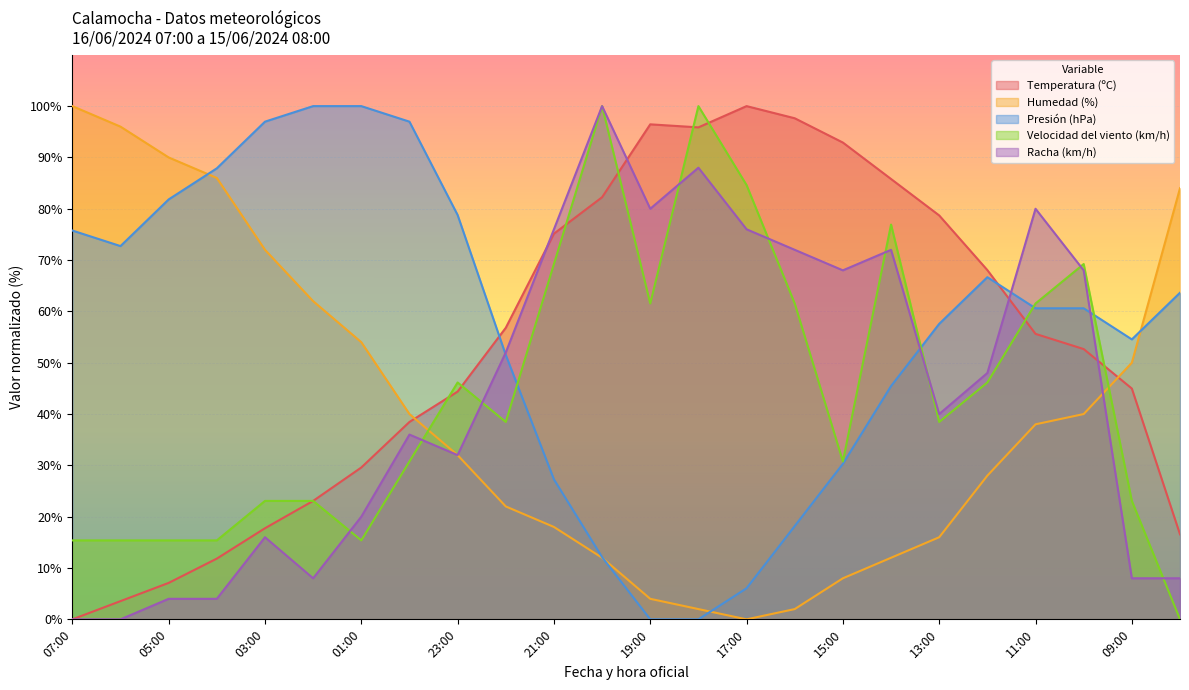

Where is Velocidad del viento (km/h) nearest to the value 50?

23:00